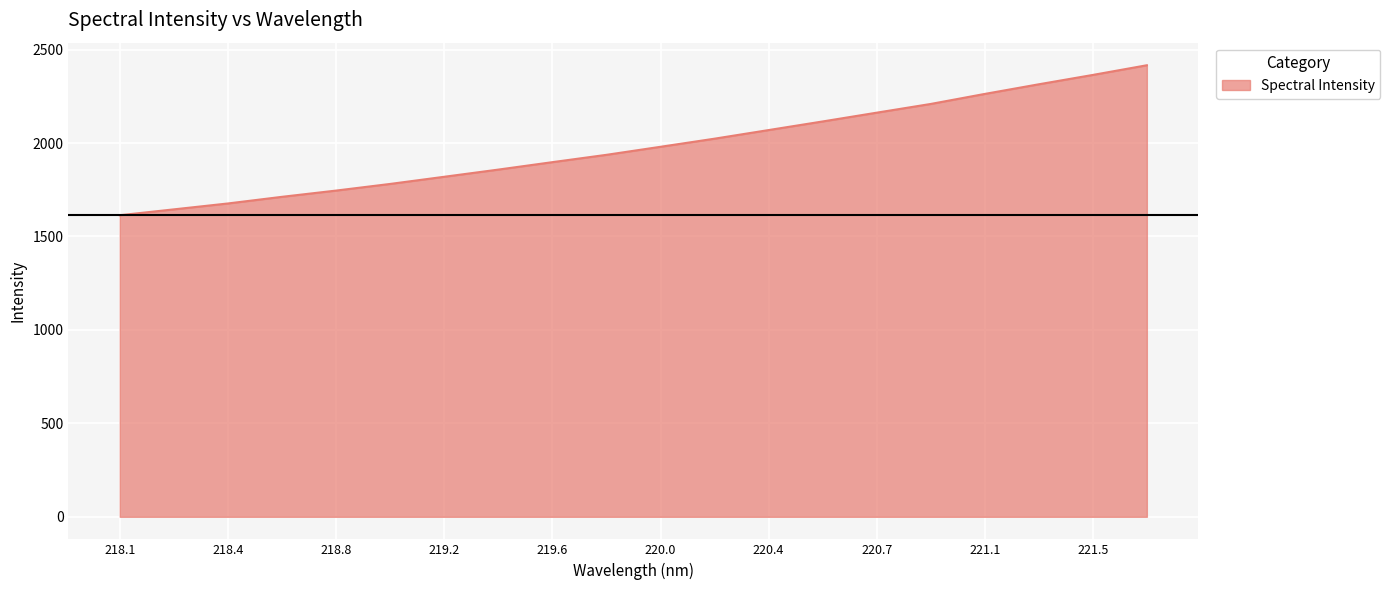

What is the greatest value displayed?

2416.3